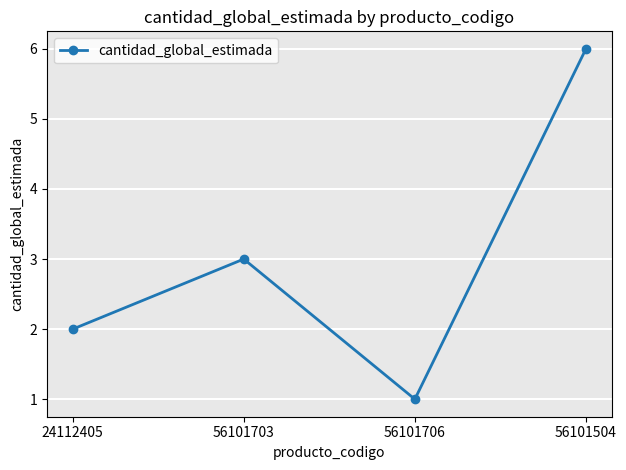

List the labels in order of value, smallest first.

56101706, 24112405, 56101703, 56101504